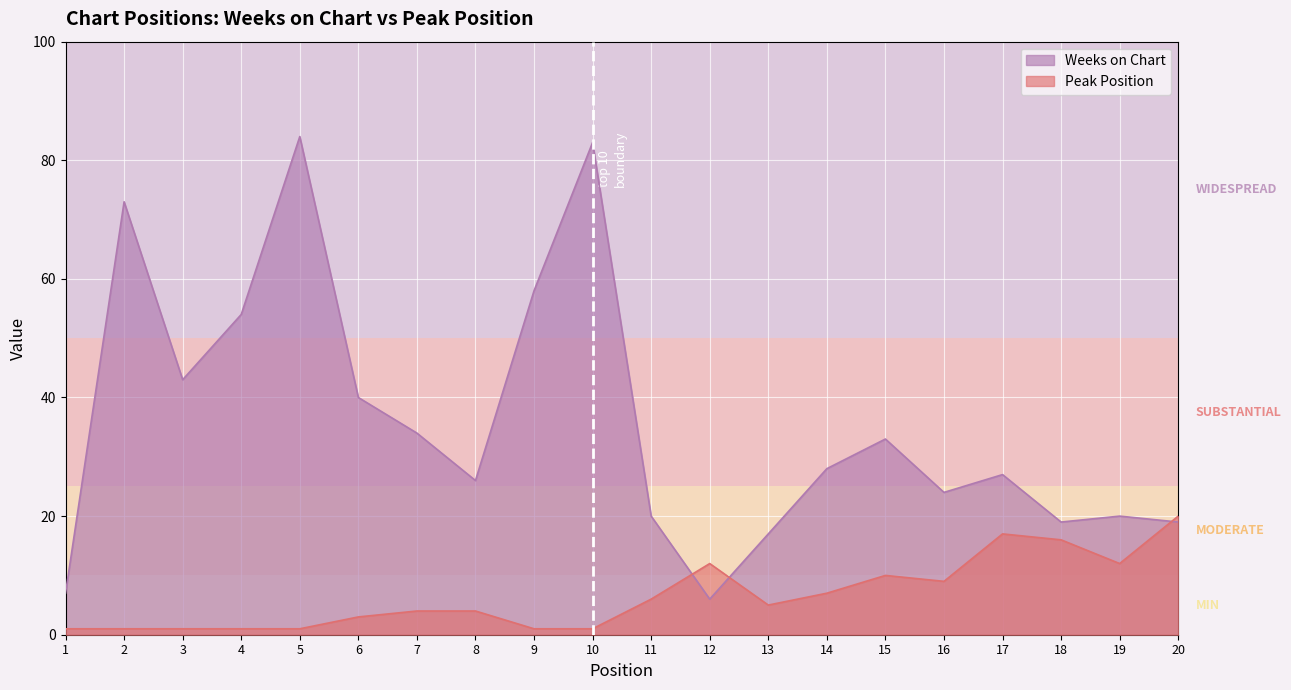

How many lines are shown in the chart?

2